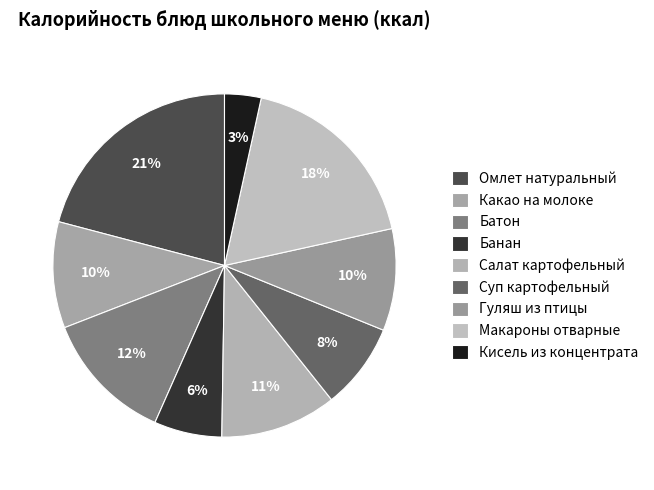

The Макароны отварные slice represents 18% of the pie. True or false?

True